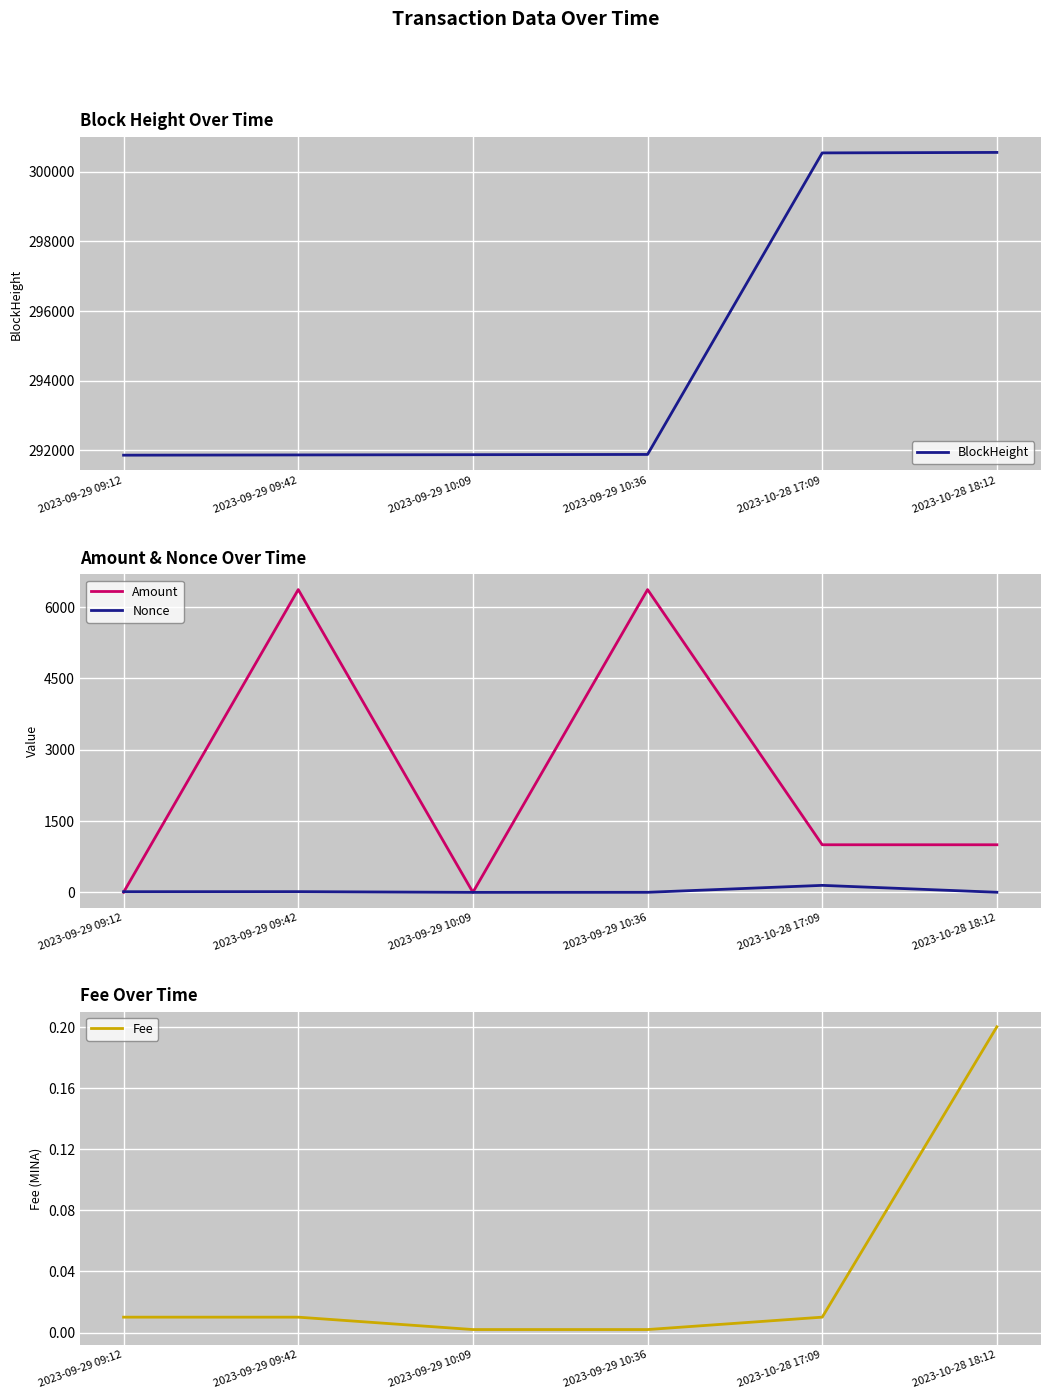

The Fee series shows 0.1 at 2023-10-28 18:12. True or false?

False